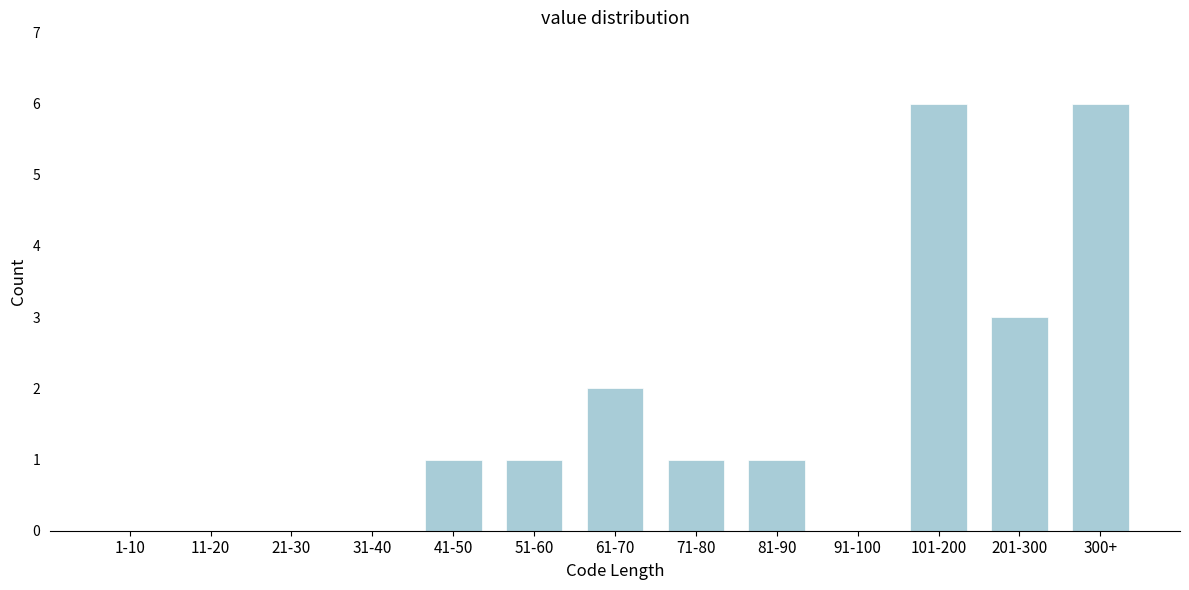

Reading left to right, extract all data points from this chart.

1-10=0	11-20=0	21-30=0	31-40=0	41-50=1	51-60=1	61-70=2	71-80=1	81-90=1	91-100=0	101-200=6	201-300=3	300+=6